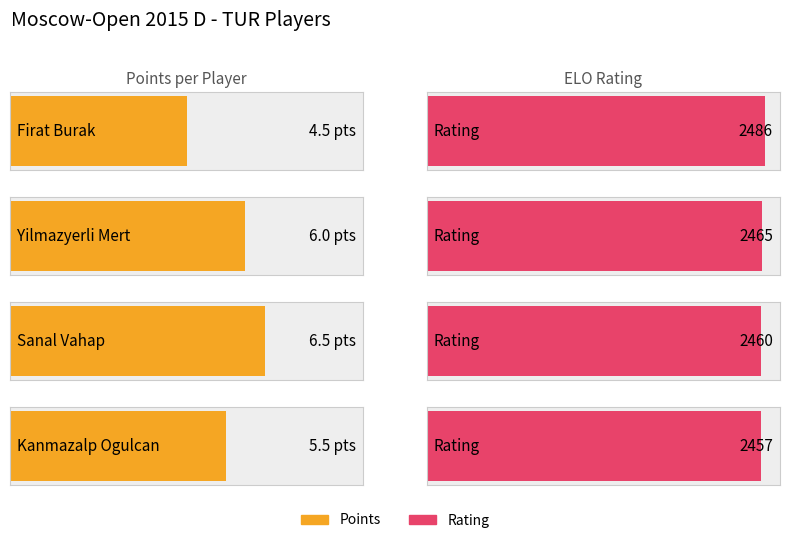

What is the difference between the Points values at Yilmazyerli Mert and Firat Burak?

1.5